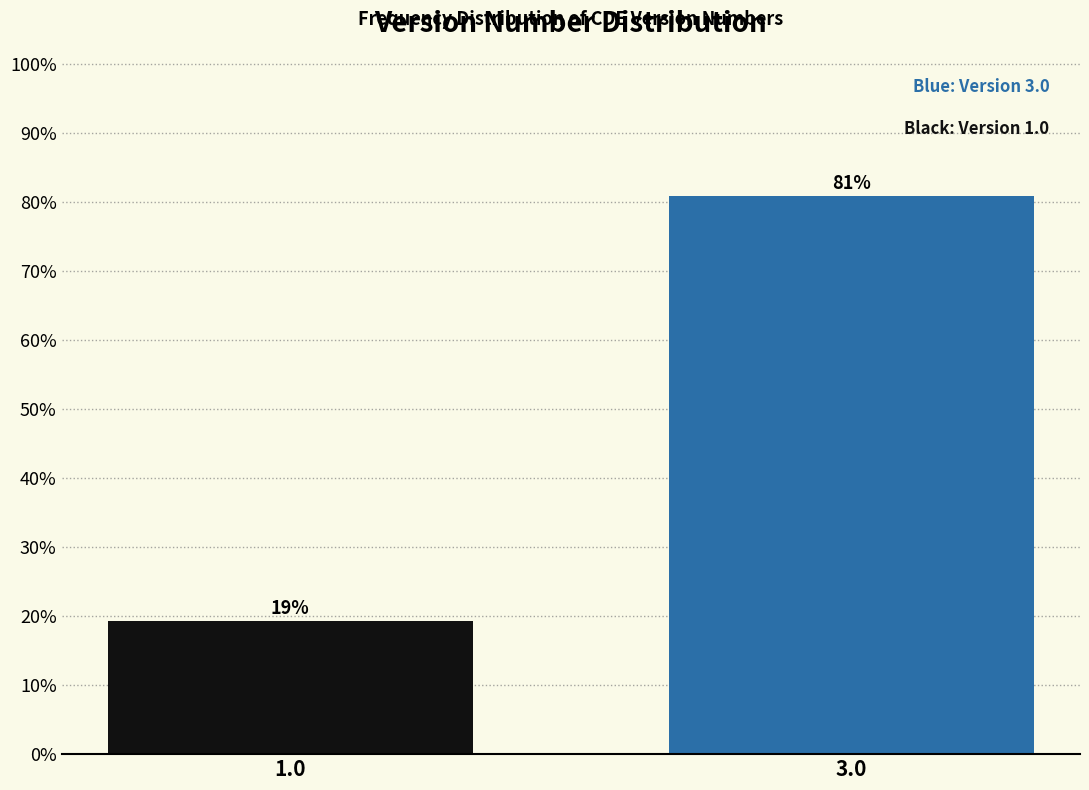

What is the value of the 1st bar from the left?

19.2